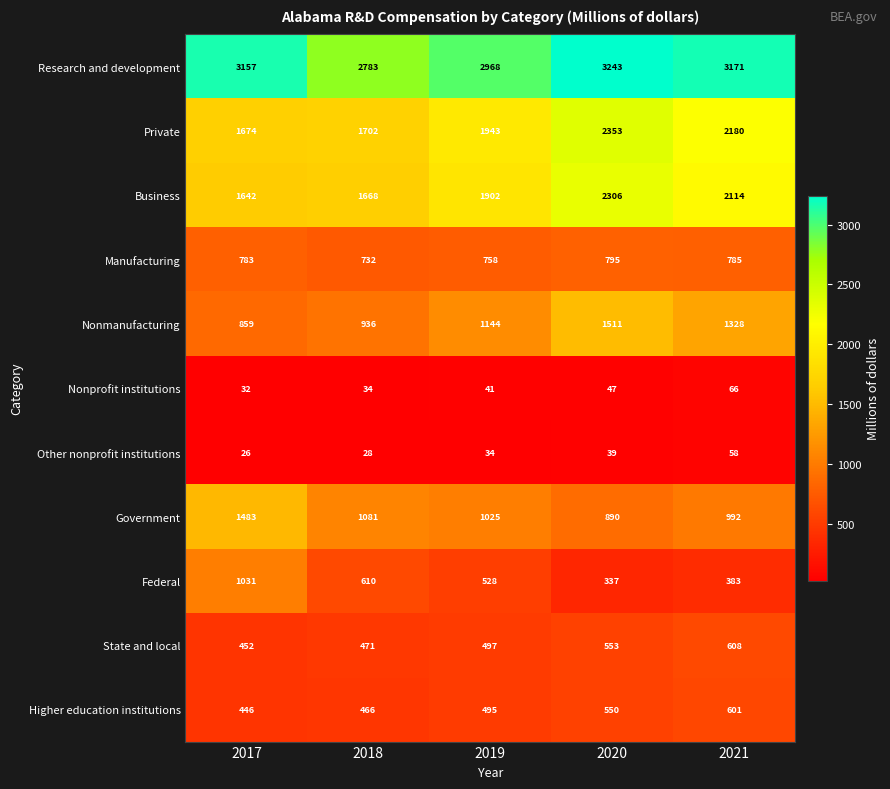

List the series in order of their peak value, highest first.

Research and development, Private, Business, Nonmanufacturing, Government, Federal, Manufacturing, State and local, Higher education institutions, Nonprofit institutions, Other nonprofit institutions